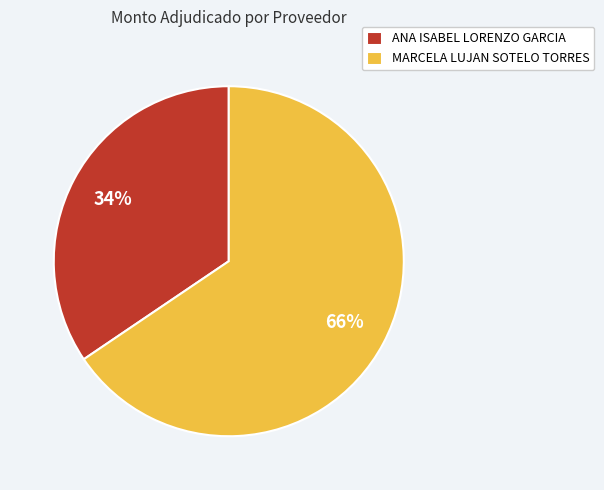

Which slice is the smallest?

ANA ISABEL LORENZO GARCIA